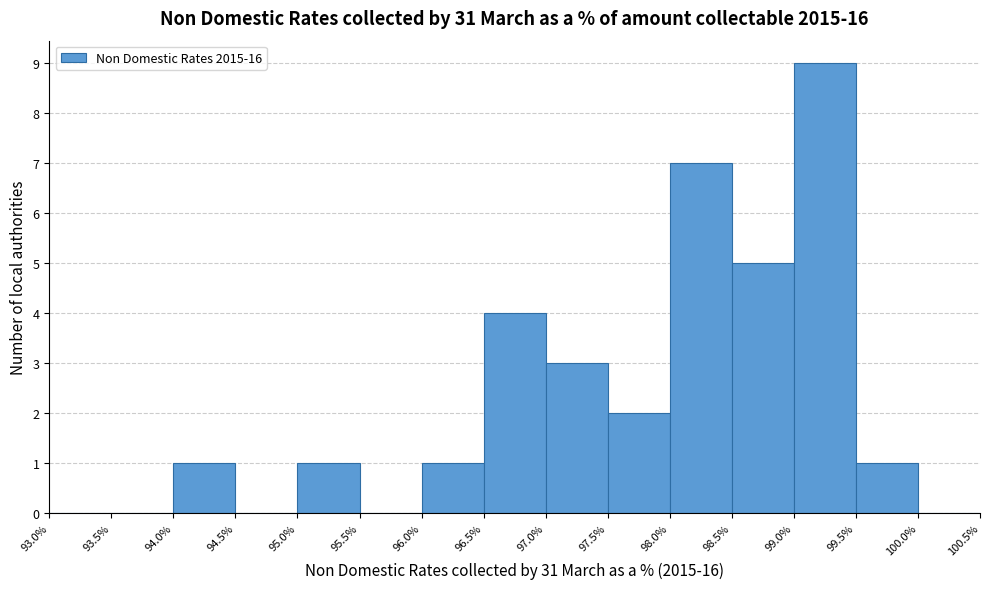

How tall is the bar that spans 99.5% to 100.0% on the x-axis? The values are not printed on the chart, so give them approximately, as read against the axis.

1